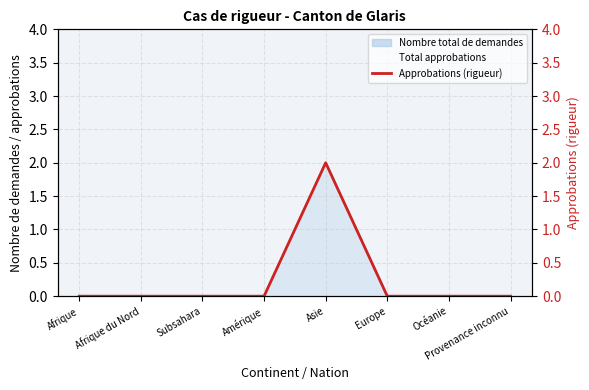

What is the difference between the maximum and minimum values?

2